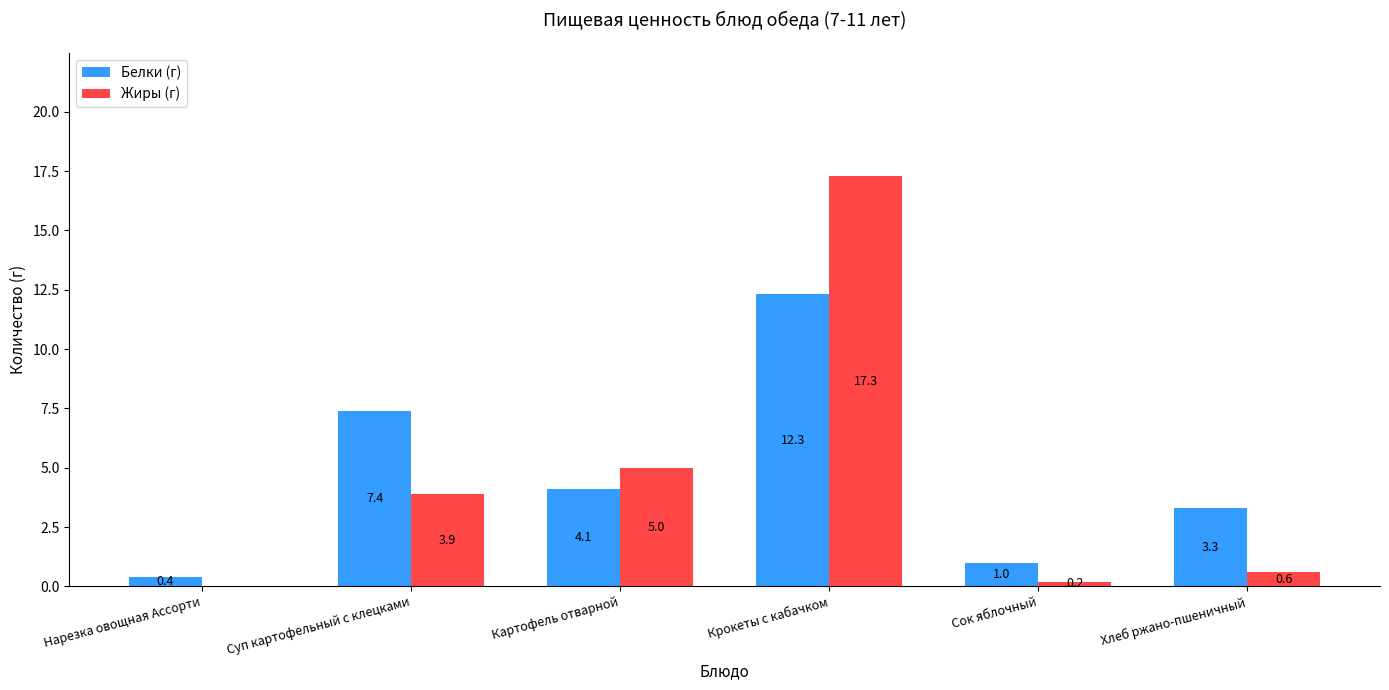

What is the sum of the Жиры (г) values at Сок яблочный and Крокеты с кабачком?

17.5